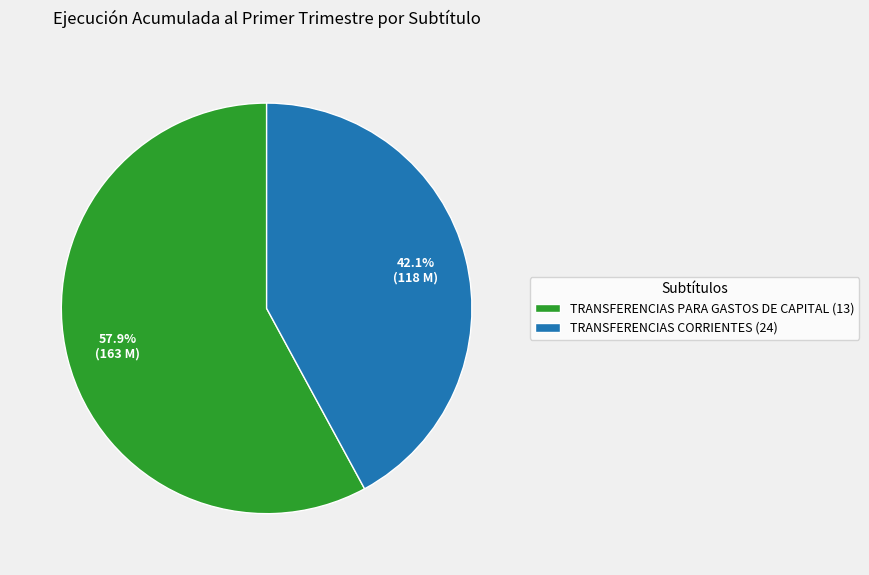

Between TRANSFERENCIAS PARA GASTOS DE CAPITAL (13) and TRANSFERENCIAS CORRIENTES (24), which is larger?

TRANSFERENCIAS PARA GASTOS DE CAPITAL (13)